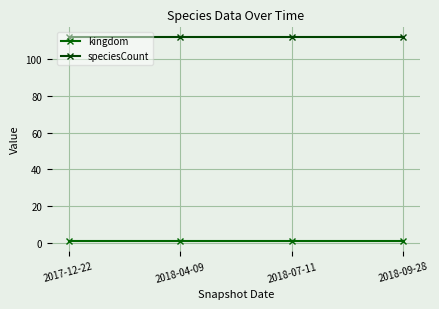

Rank the series by their maximum value, from lowest to highest.

kingdom, speciesCount